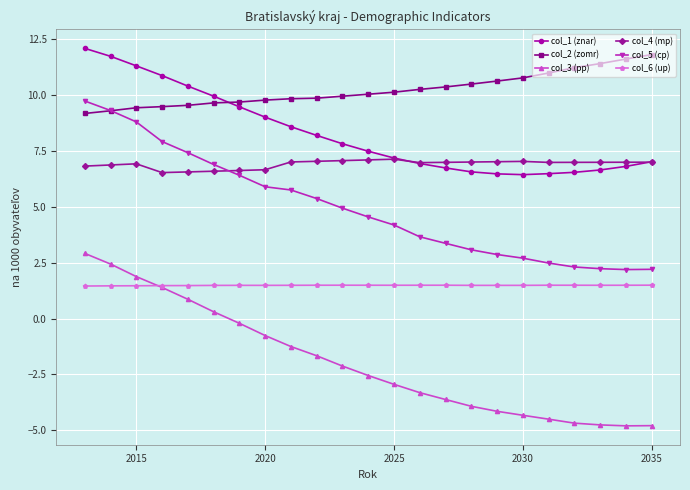

True or false: col_1 (znar) and col_5 (cp) intersect in this chart.

False